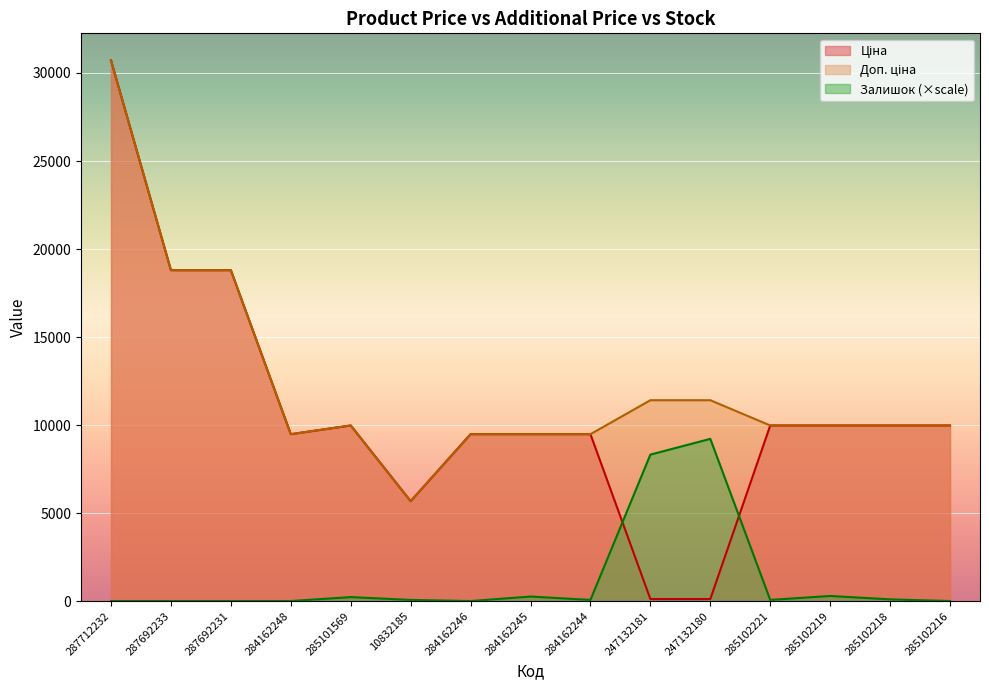

The Ціна series shows 17285.8 at 285102219. True or false?

False